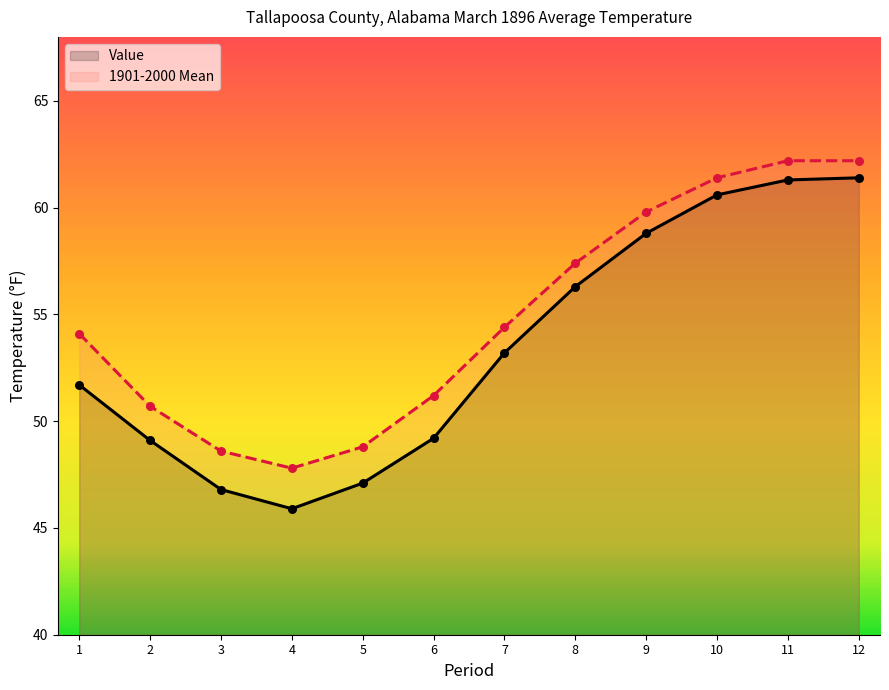

Is the value of Value at 2 greater than the value of 1901-2000 Mean at 5?

Yes